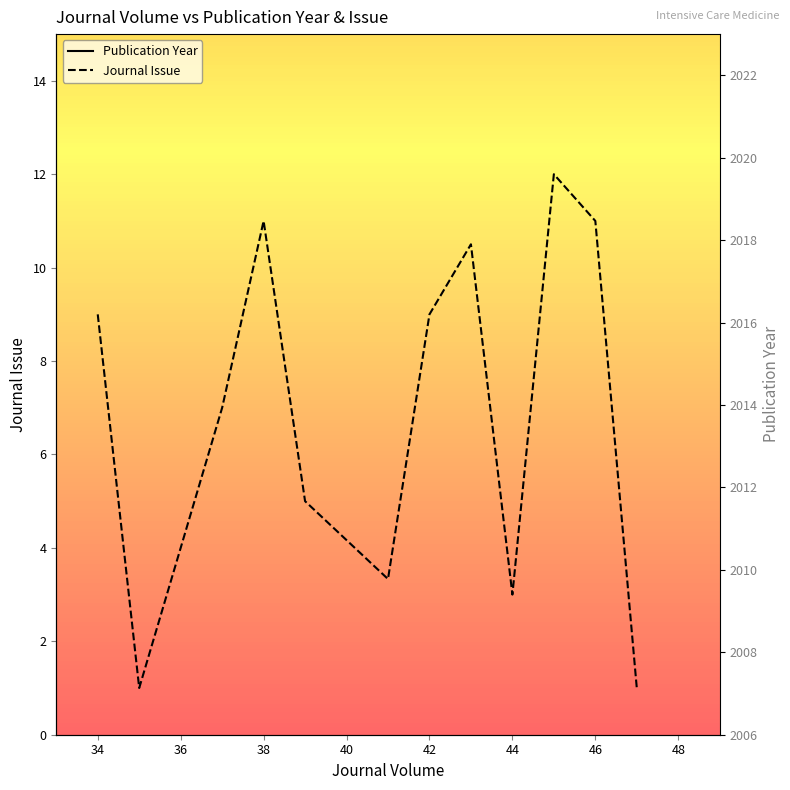

What is the highest value of the Journal Issue series?

12.0